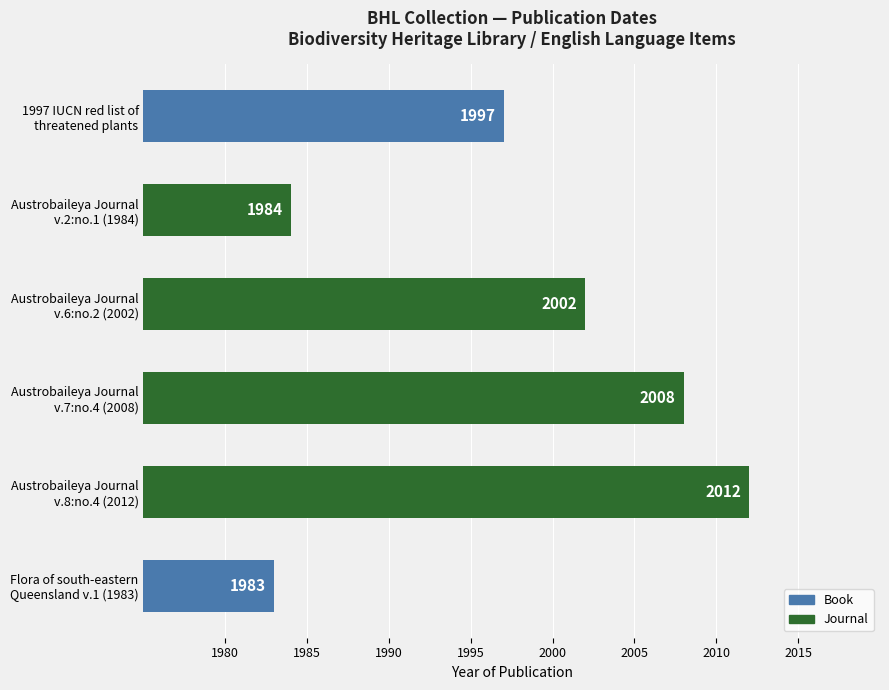

What is the difference between the maximum and minimum values?

29